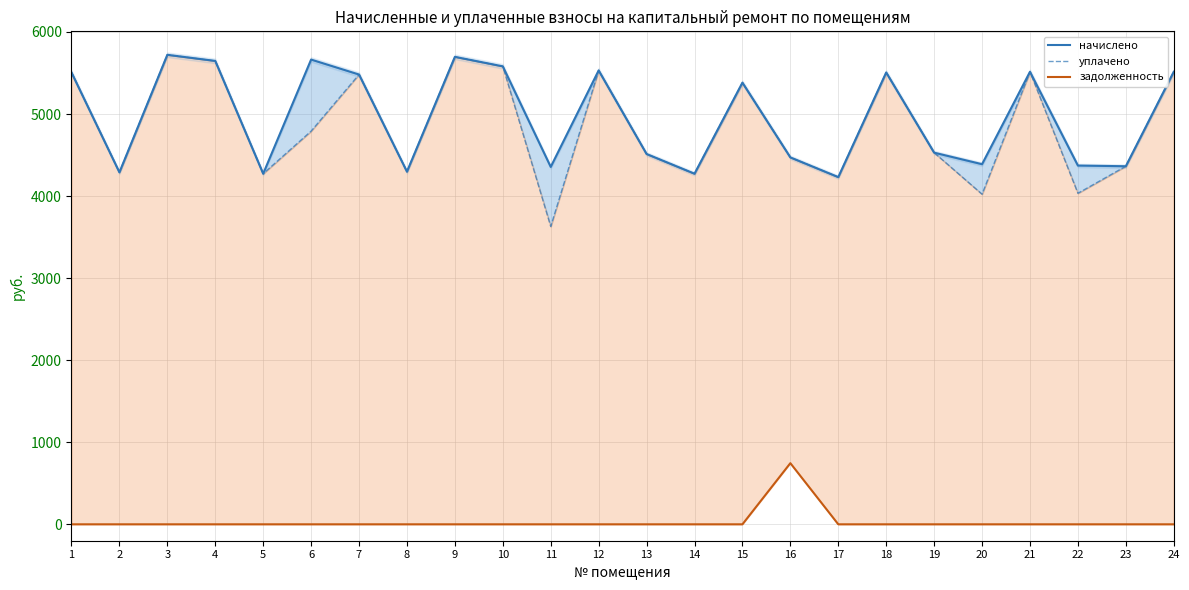

How many lines are shown in the chart?

3